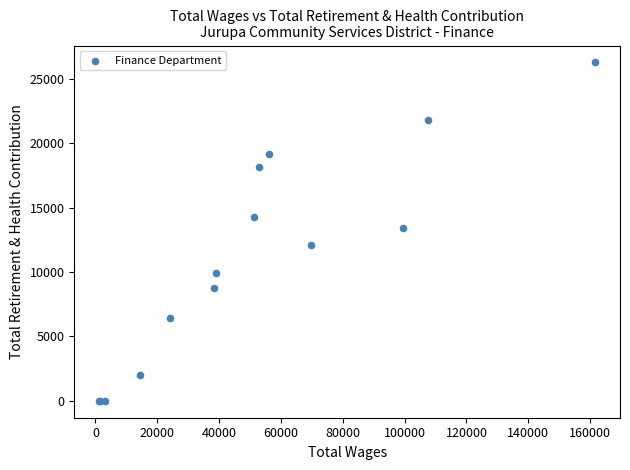

What Y value in the scatter plot is closest to 13138?

13430